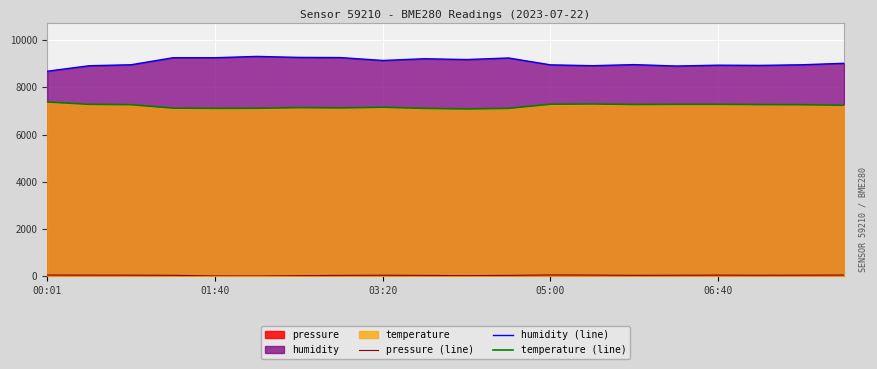

Which series has the largest range (max minus min)?

humidity (line)